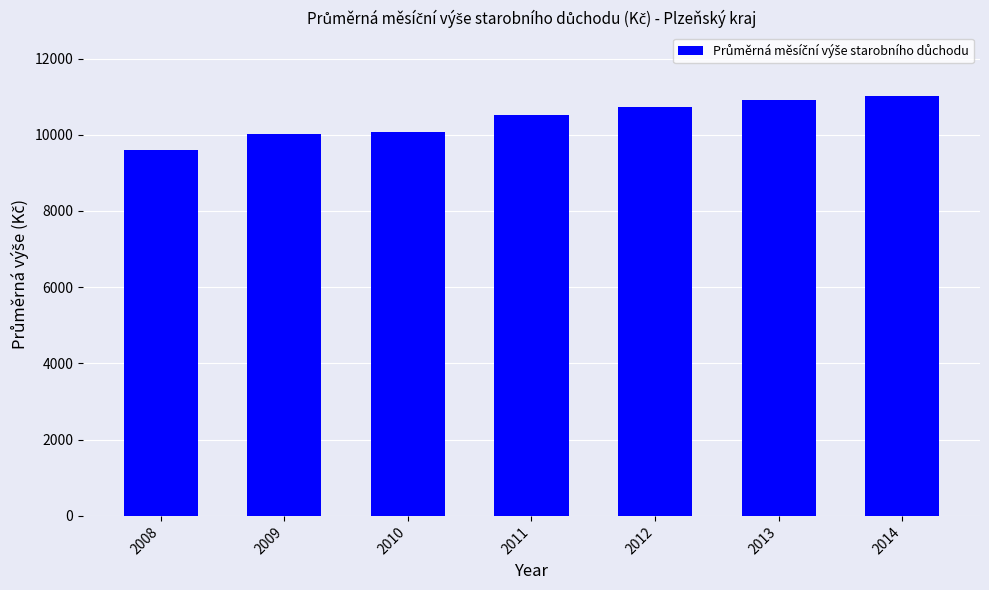

What is the smallest value displayed?

9604